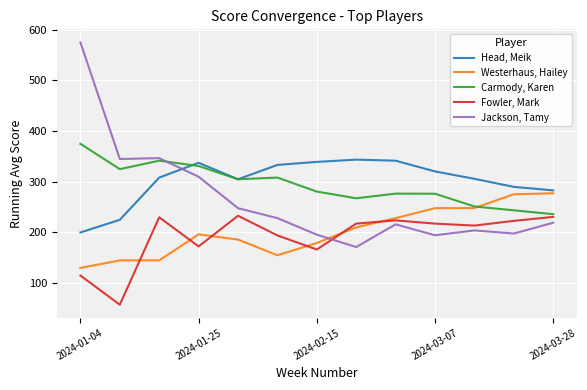

What is the smallest value displayed?

57.5